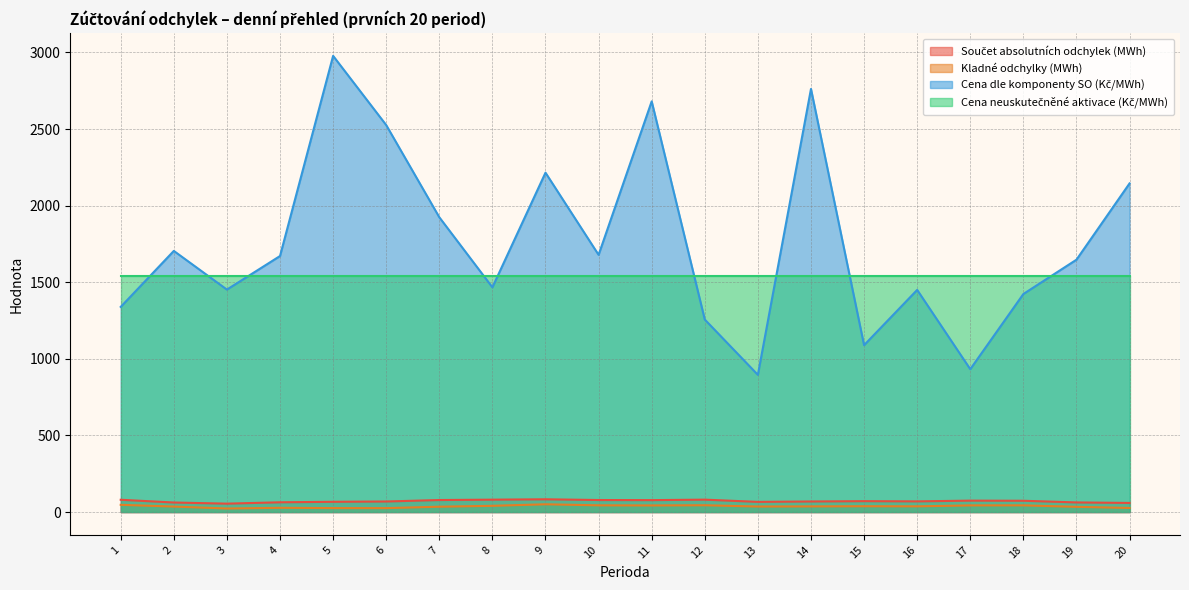

At which label does Součet absolutních odchylek (MWh) reach its peak?

9